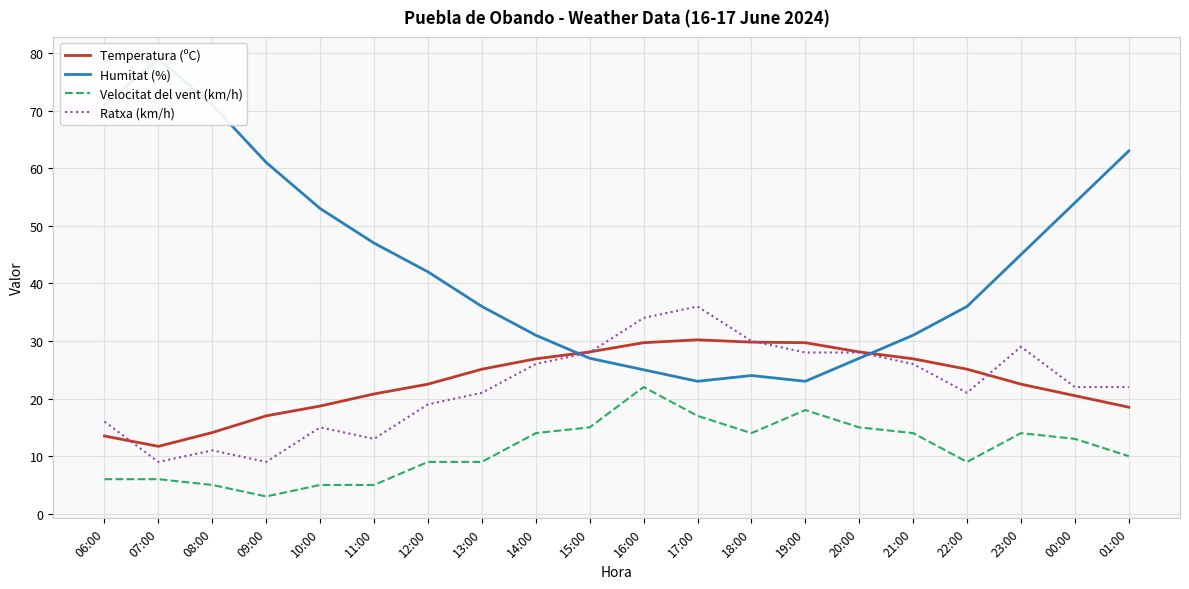

What is the difference between the maximum and minimum values in the Humitat (%) series?

56.0